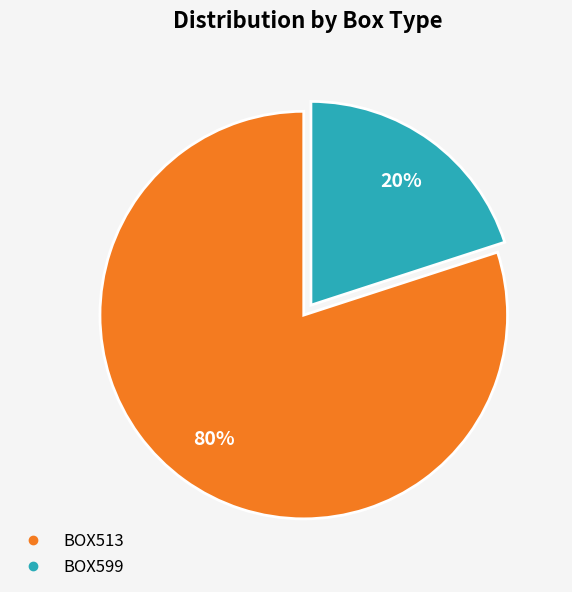

True or false: BOX513 accounts for 80% of the total.

True